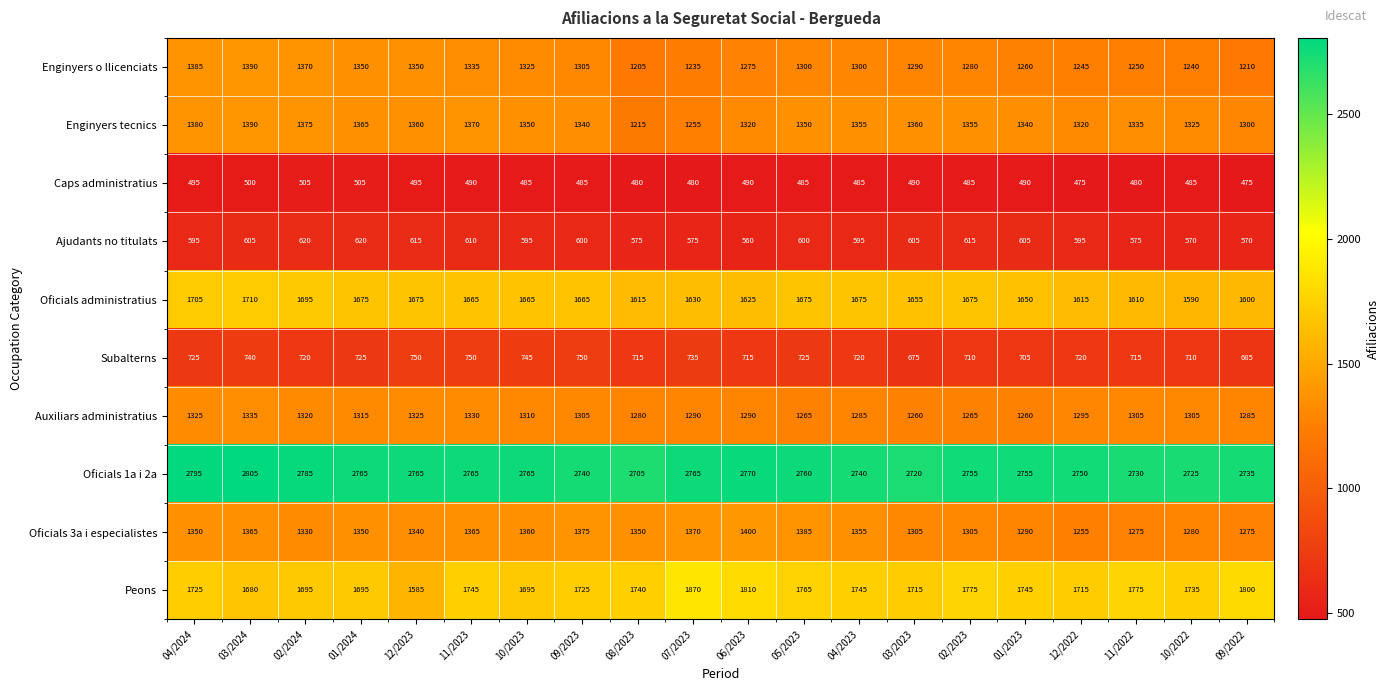

The value of Enginyers tecnics at 10/2022 is 1325. True or false?

True